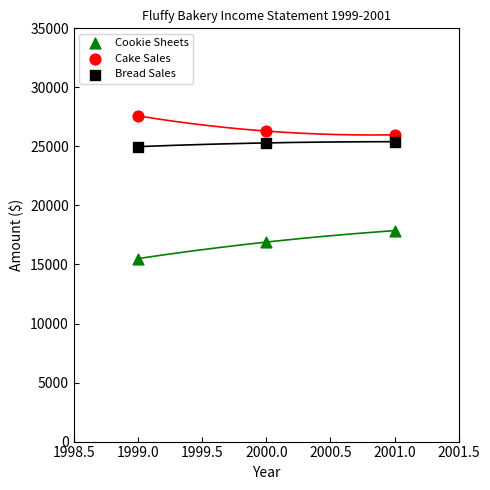

Which series contains the lowest Y value?

Cookie Sheets